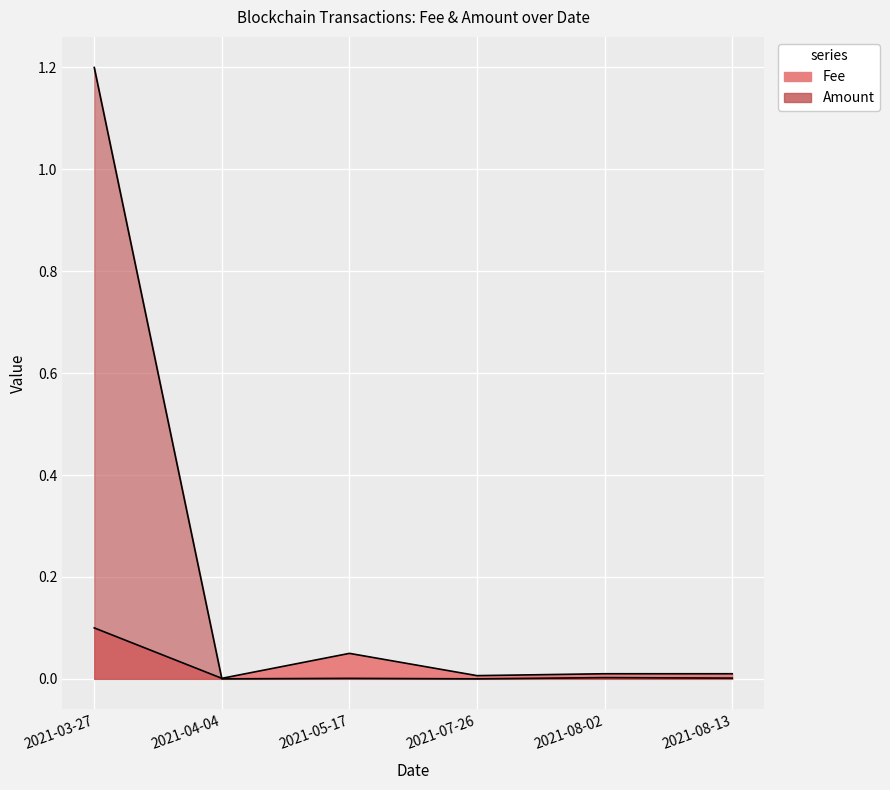

The value of Amount at 2021-03-27 is 1.2. True or false?

True